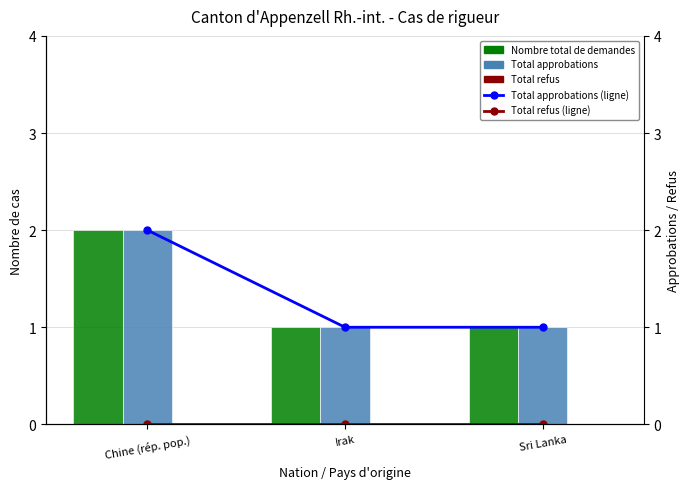

What are all the series names shown in the legend?

Nombre total de demandes, Total approbations, Total refus, Total approbations (ligne), Total refus (ligne)